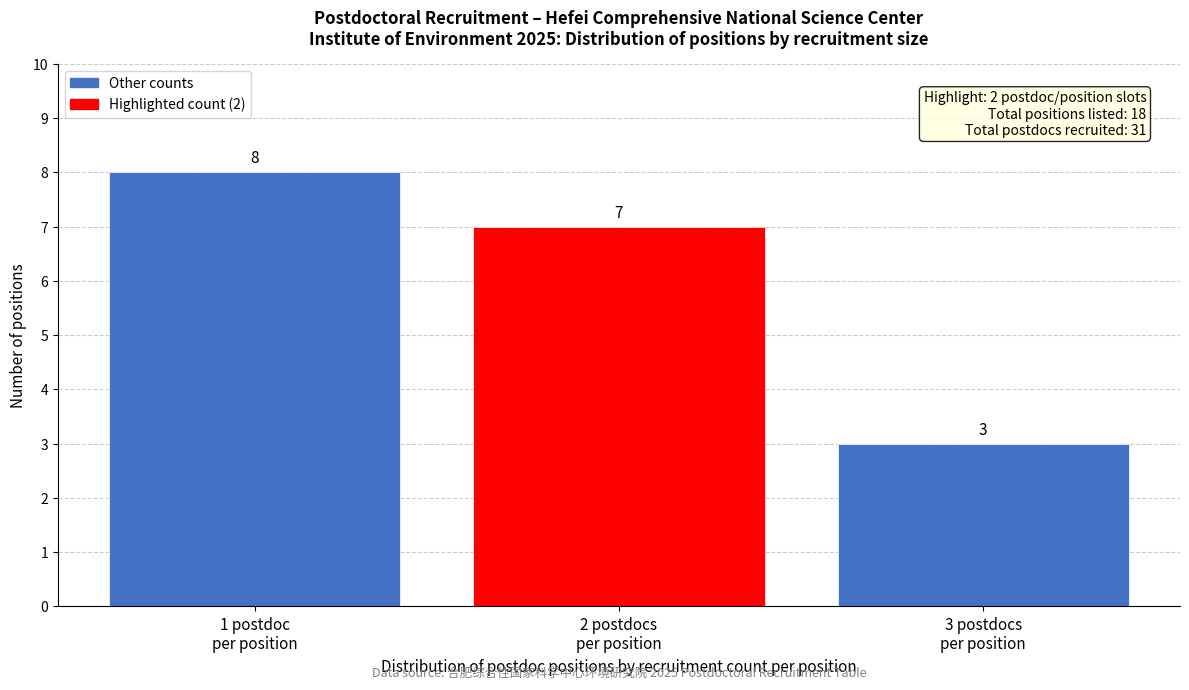

Reading left to right, what are all the values shown in this chart?

8	7	3